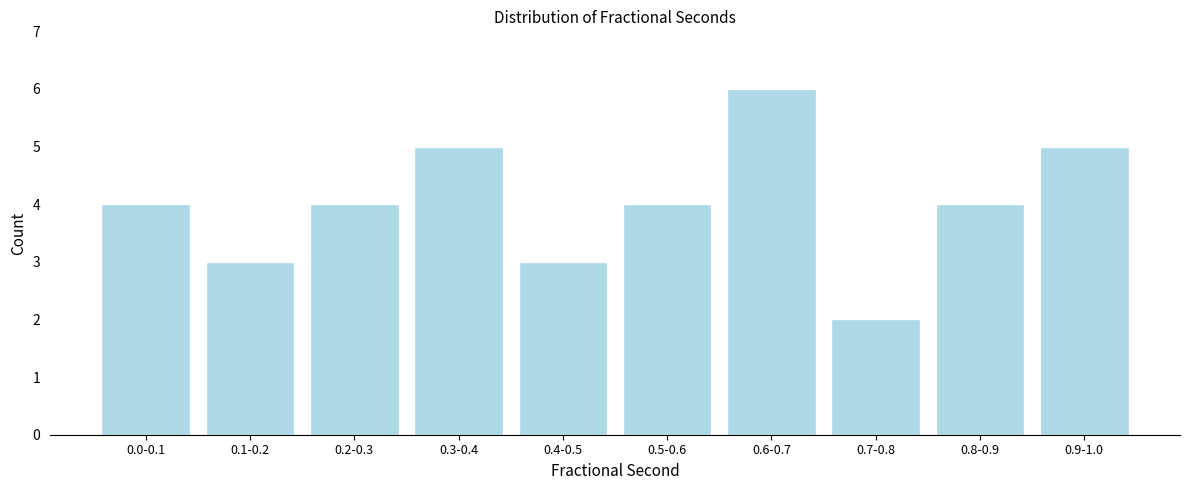

Reading left to right, transcribe all the data shown in this chart.

0.0-0.1=4	0.1-0.2=3	0.2-0.3=4	0.3-0.4=5	0.4-0.5=3	0.5-0.6=4	0.6-0.7=6	0.7-0.8=2	0.8-0.9=4	0.9-1.0=5